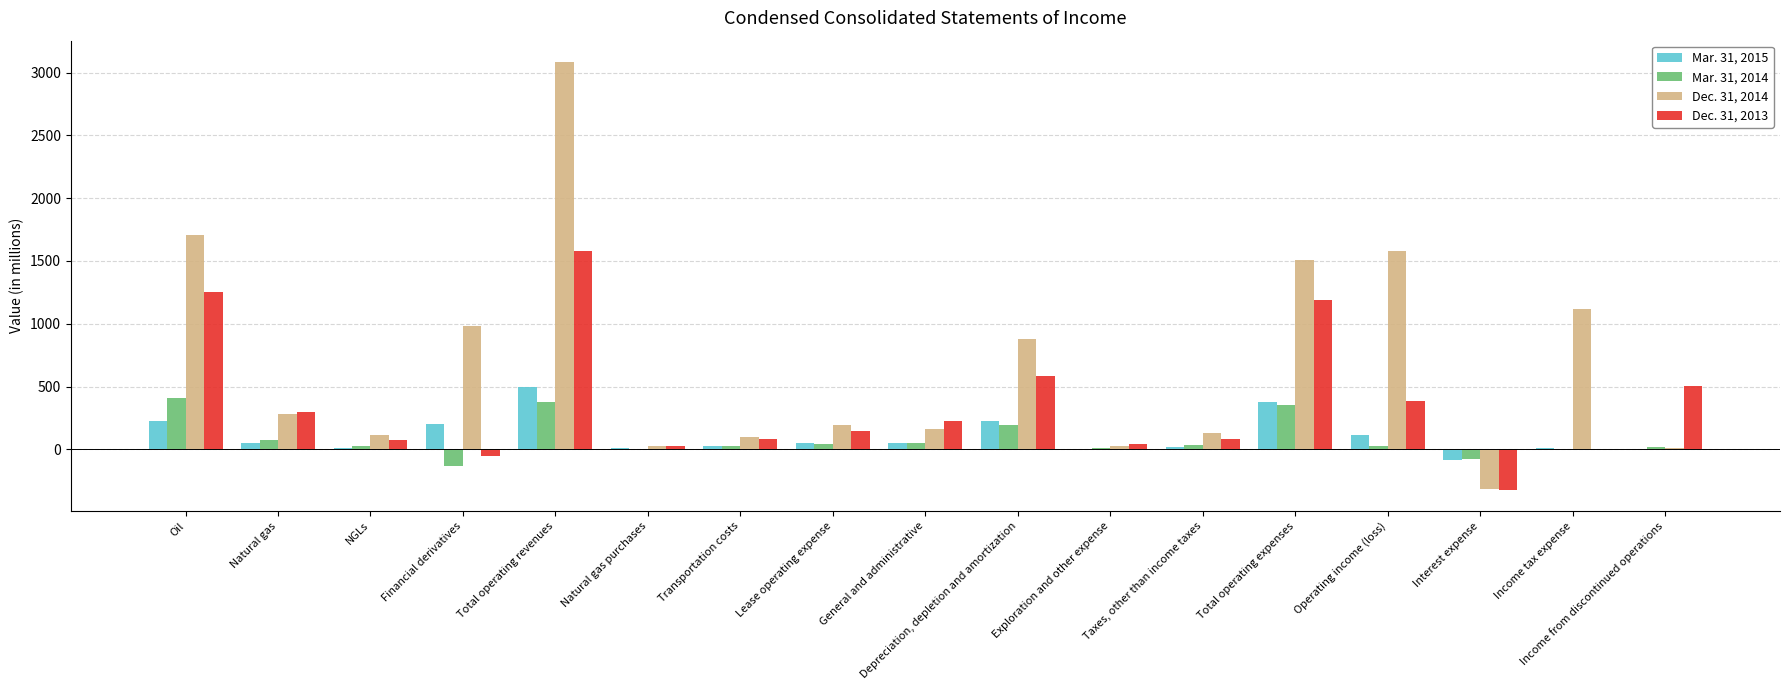

What is the total value across all series at Interest expense?

-798